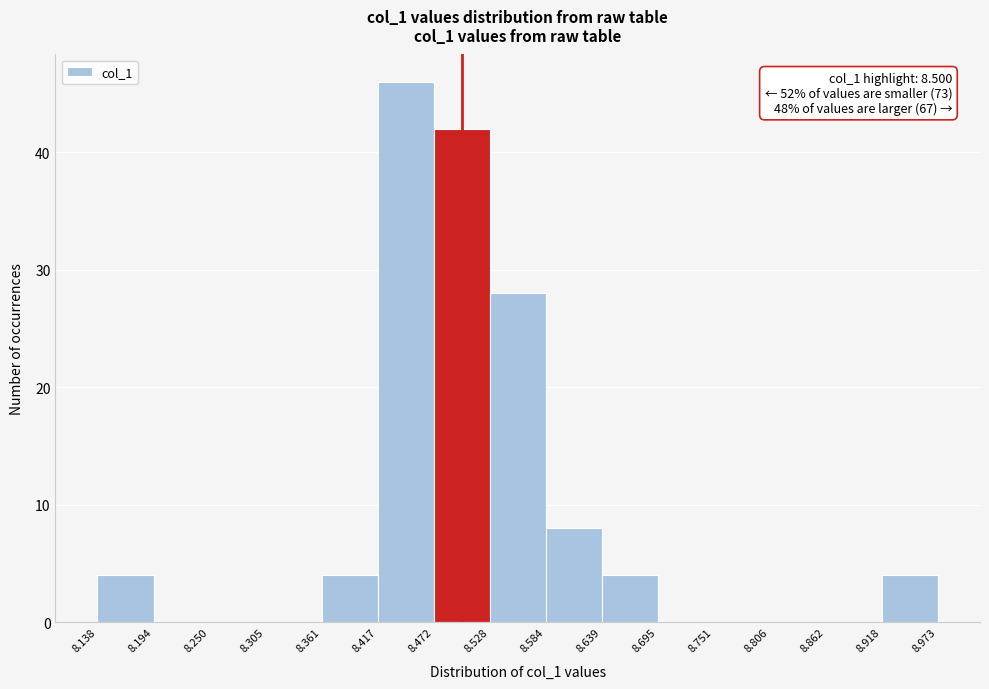

Over which range of the x-axis is the bar tallest?

8.417 to 8.472